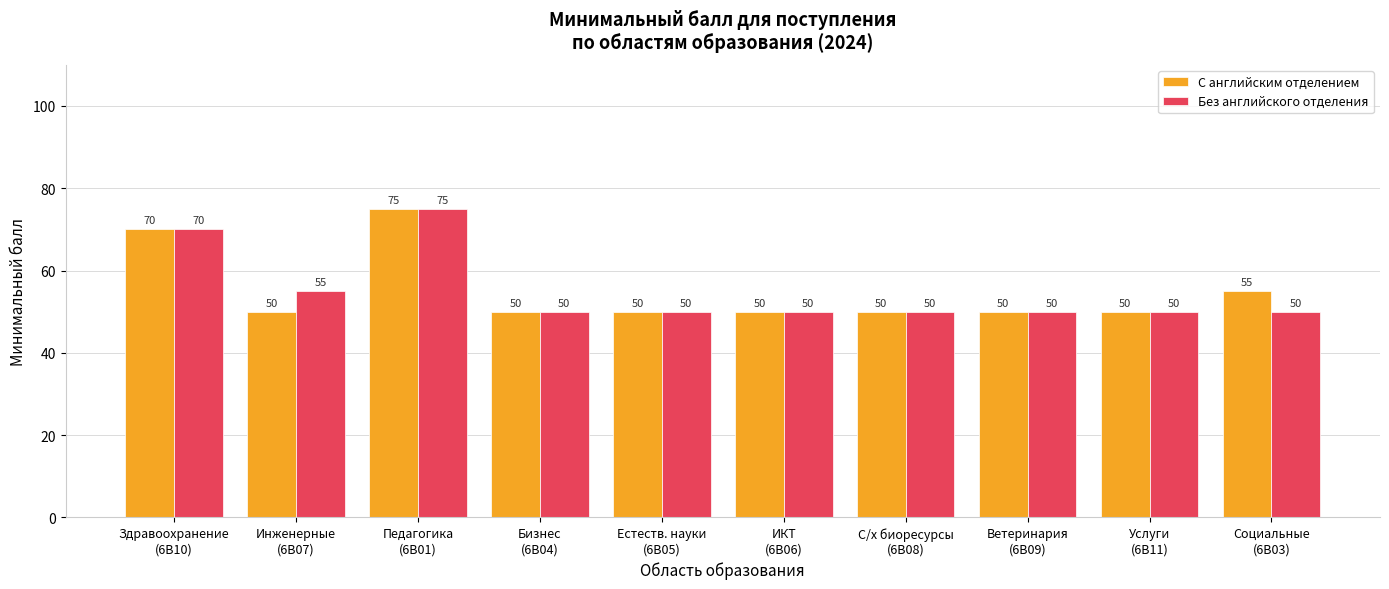

What is the label of the 5th bar from the right?

ИКТ
(6B06)